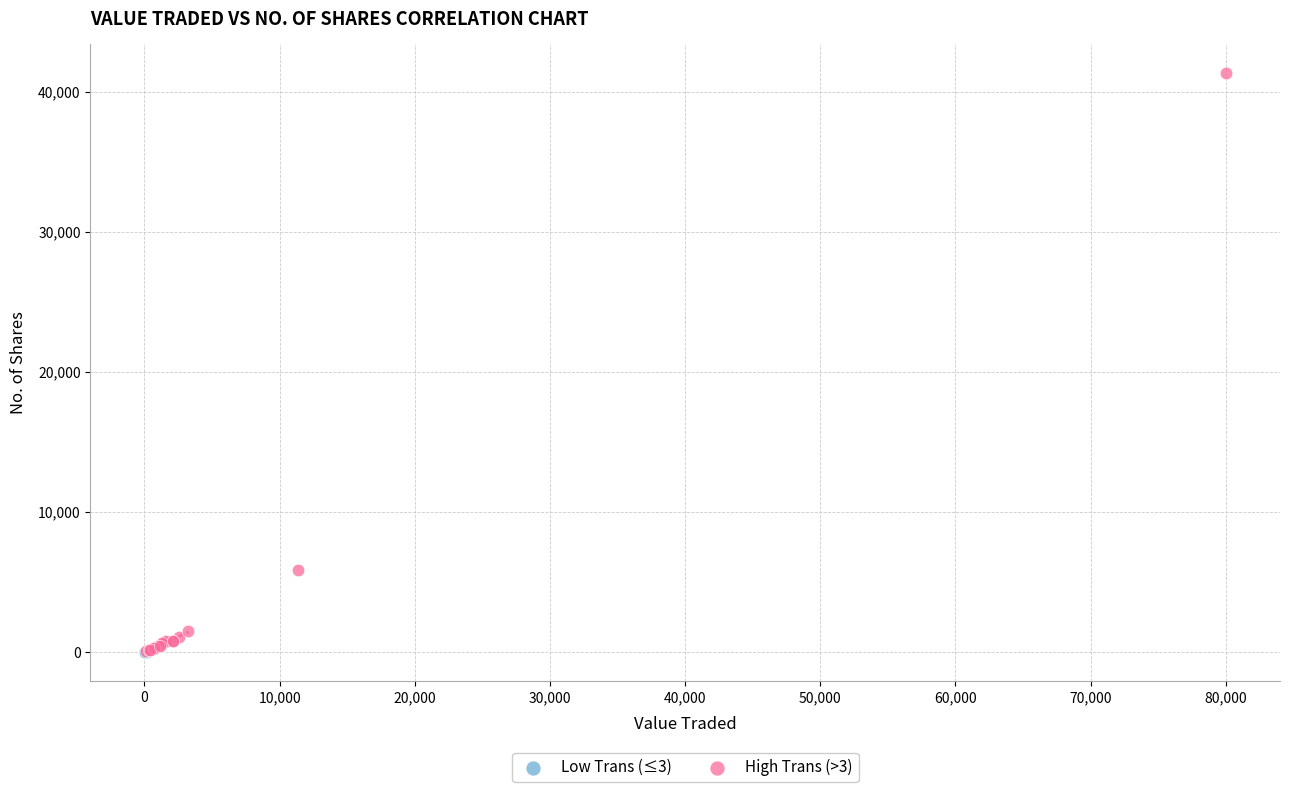

Which series reaches the maximum Y coordinate?

High Trans (>3)